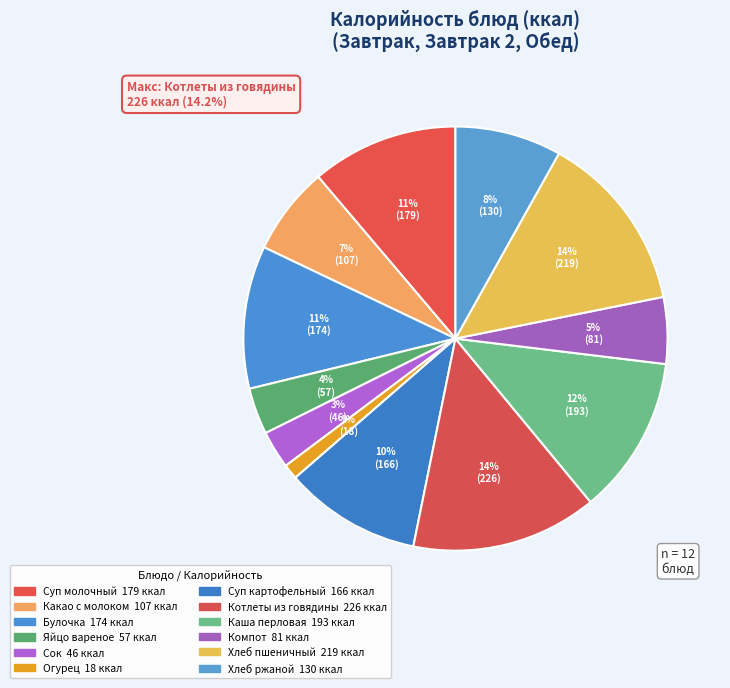

Which slice is the largest?

Котлеты из говядины